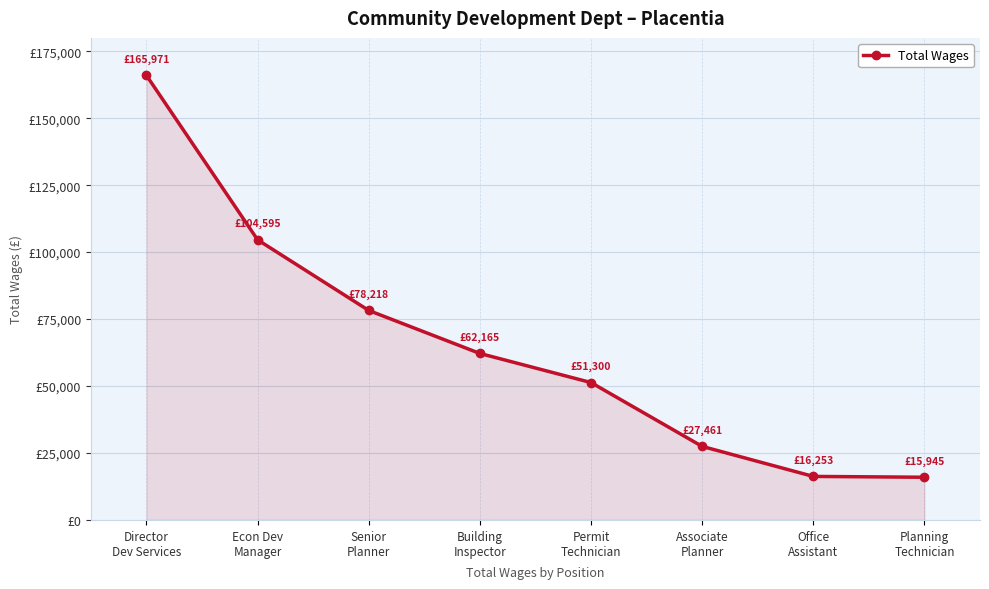

What is the label of the 3rd point from the right?

Associate
Planner